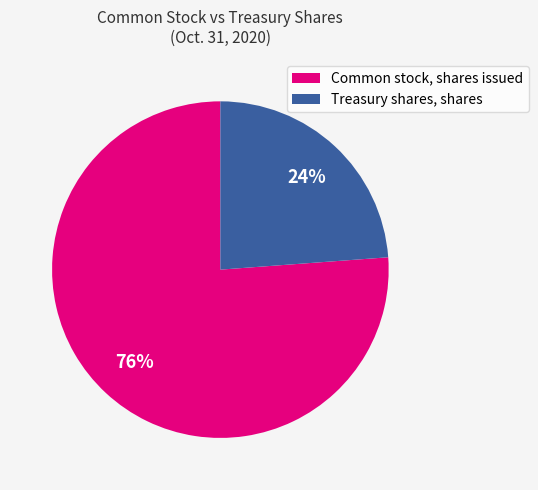

To the nearest percent, what percentage of the pie is Treasury shares, shares?

24%